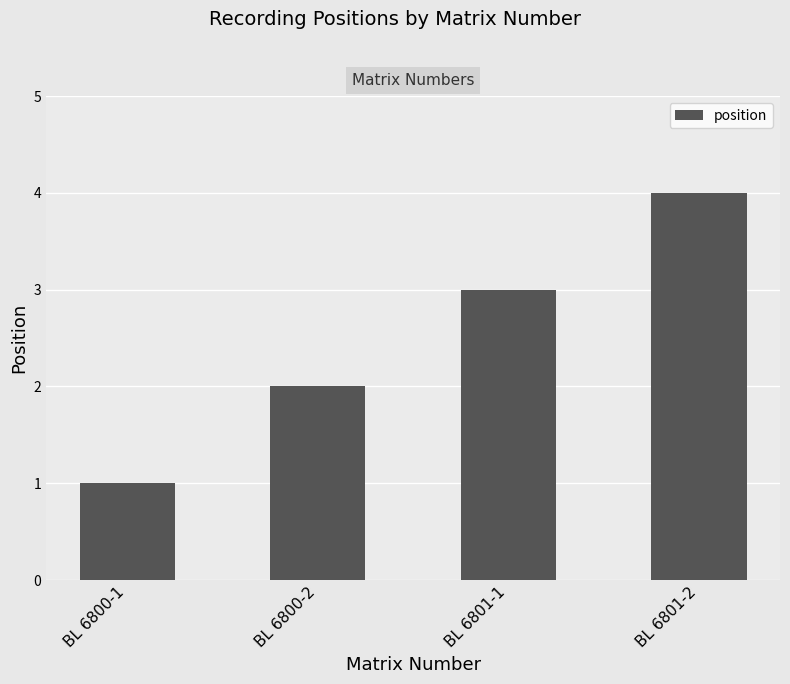

Between BL 6800-1 and BL 6801-1, which is larger?

BL 6801-1